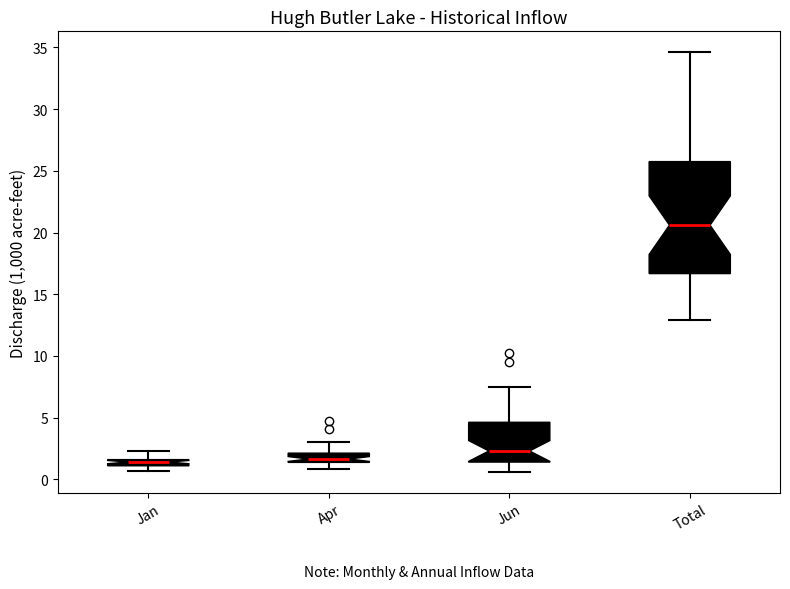

Where does the upper whisker of the box for Apr end on the y-axis? The values are not printed on the chart, so give them approximately, as read against the axis.

3.0